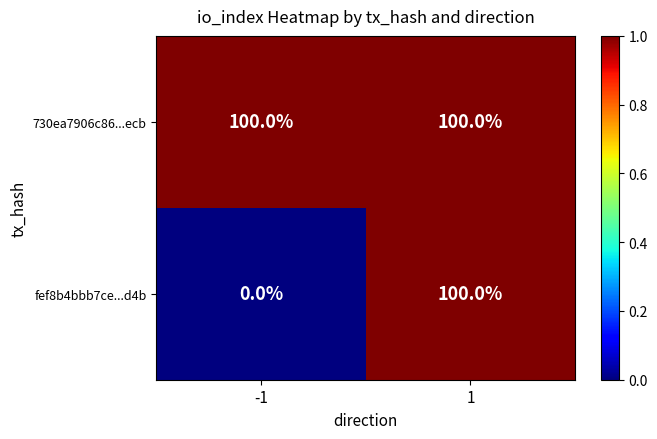

List the labels in order of fef8b4bbb7ce...d4b value, smallest first.

-1, 1